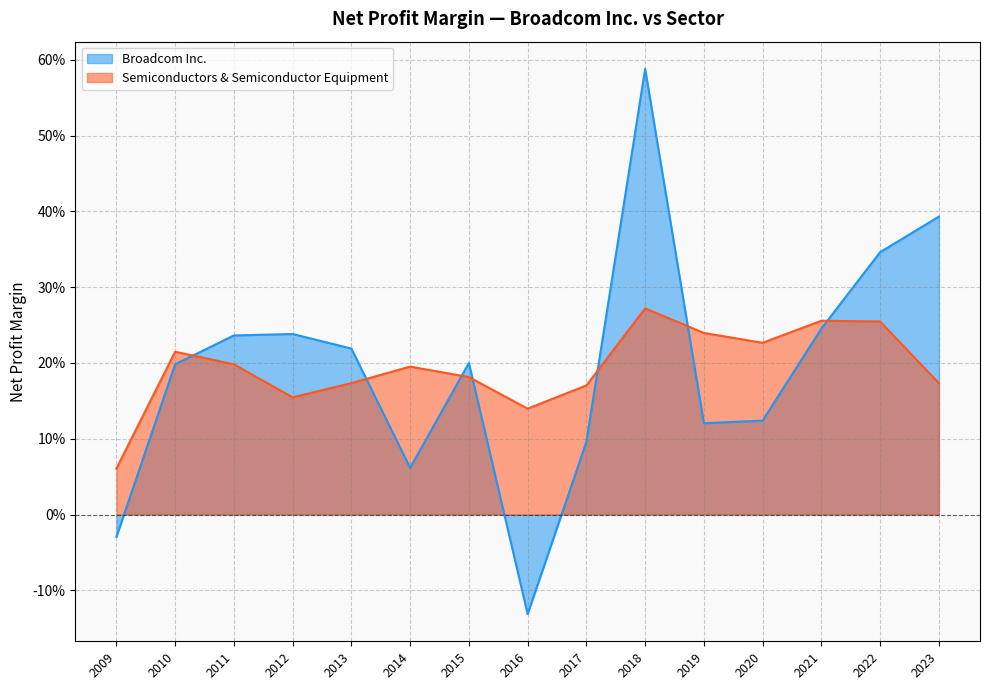

Where do Broadcom Inc. and Semiconductors & Semiconductor Equipment first cross each other?

2010 and 2011